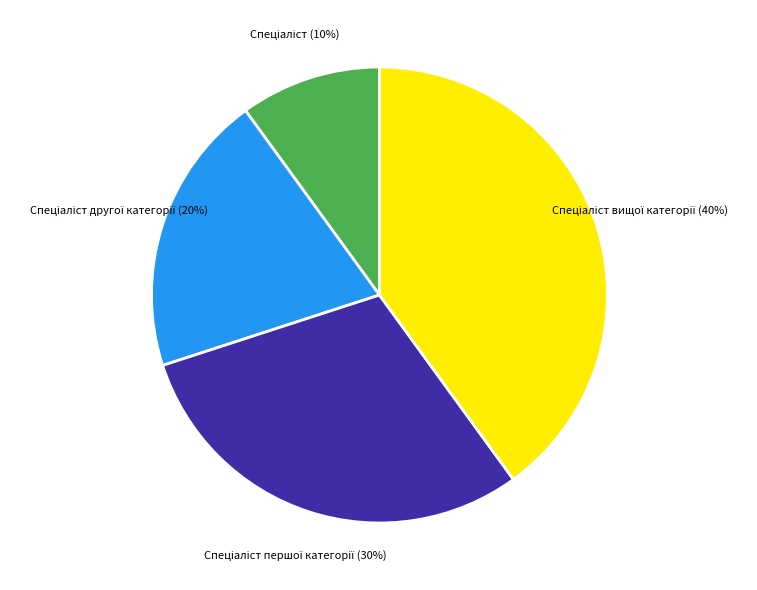

Is there a majority slice in this chart?

No